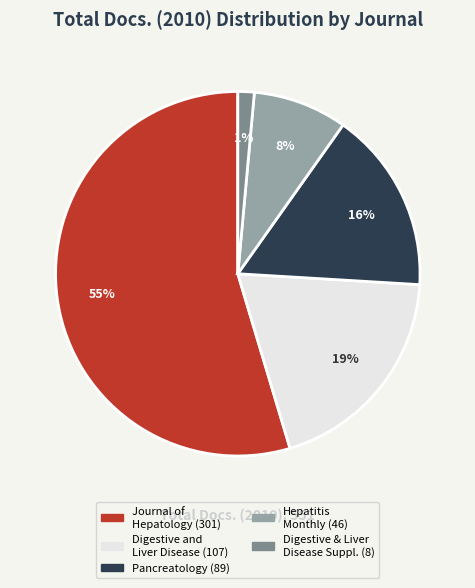

Is there a majority slice in this chart?

Yes